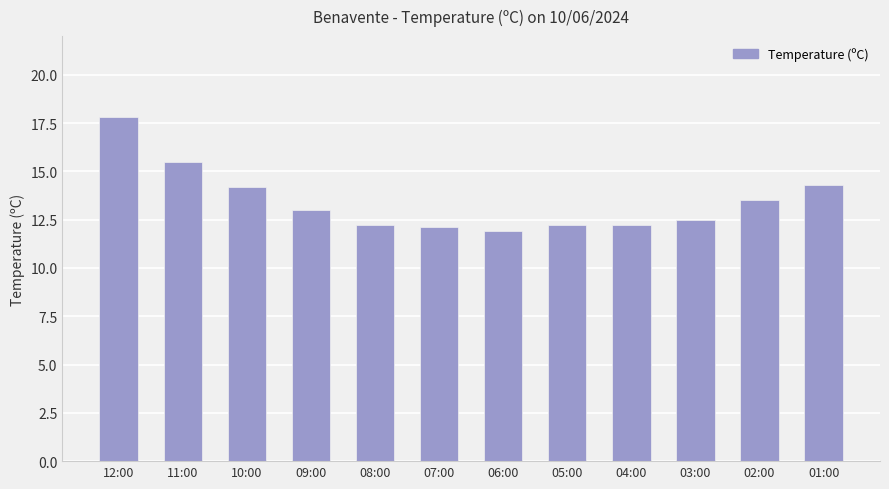

True or false: the data shows 25.3 at 10:00.

False